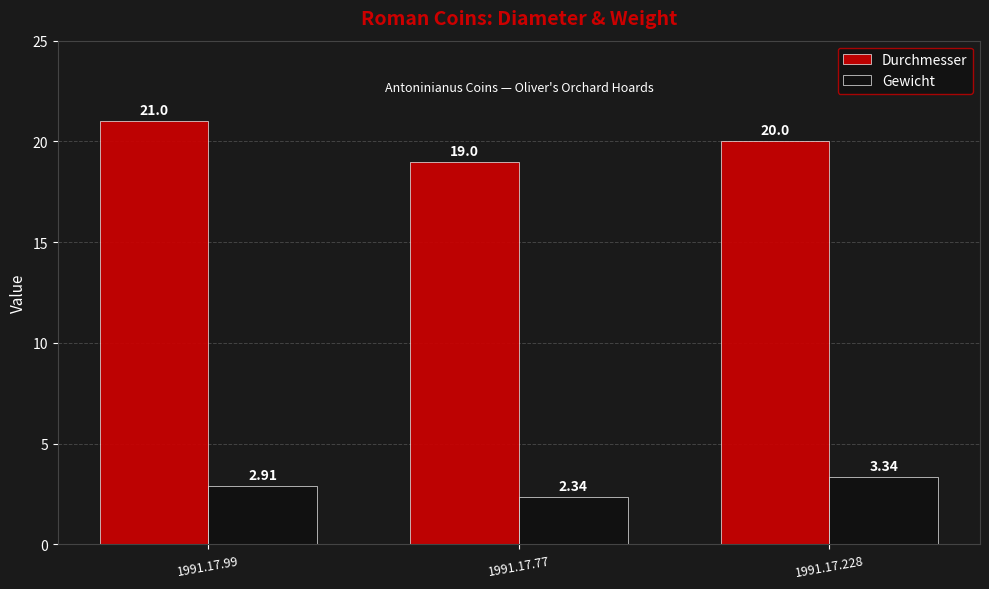

Rank the categories by Durchmesser value from highest to lowest.

1991.17.99, 1991.17.228, 1991.17.77